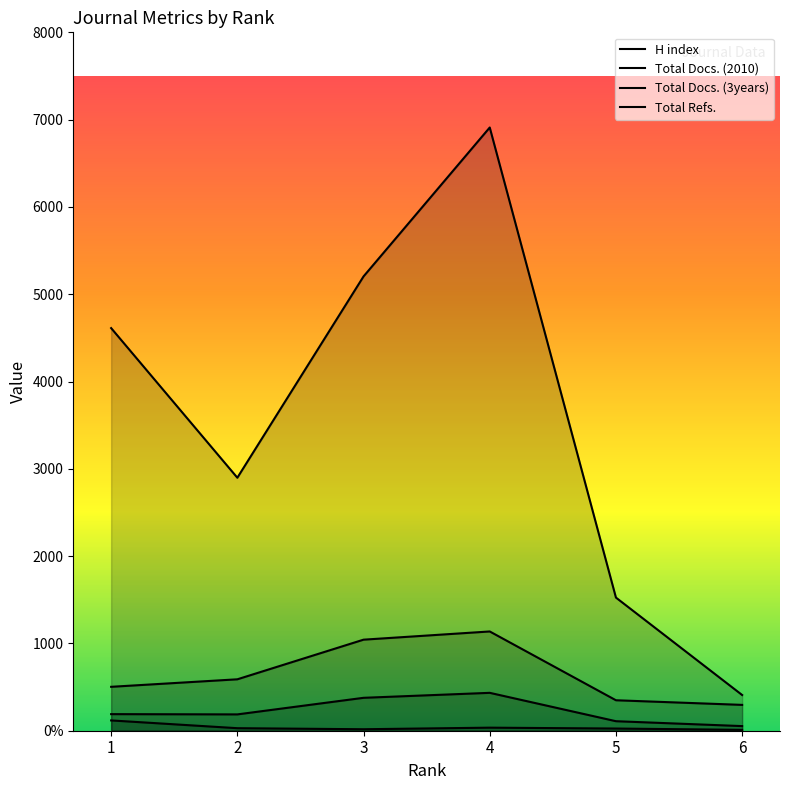

What is the average value of the Total Refs. series?

3593